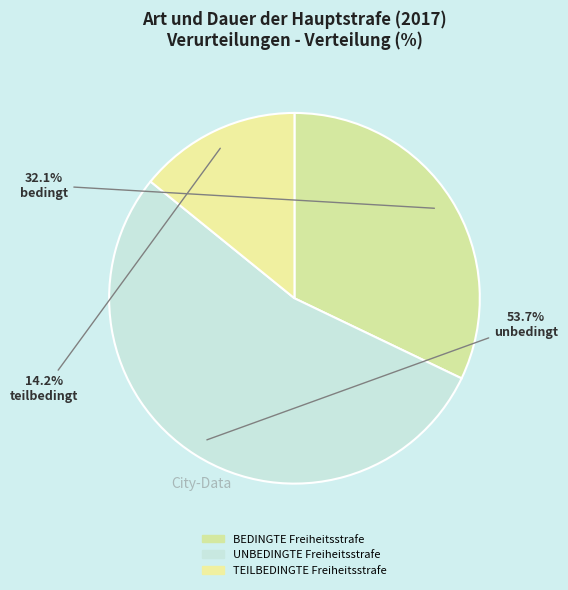

Count the number of slices in the pie.

3